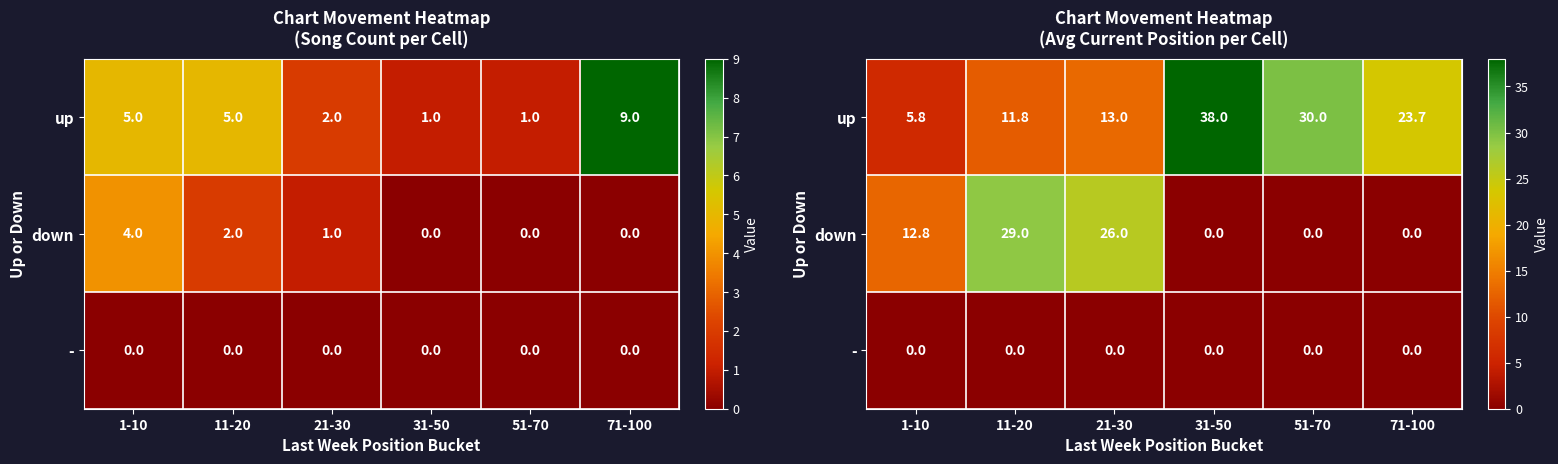

At which category is the sum across all series the highest?

11-20